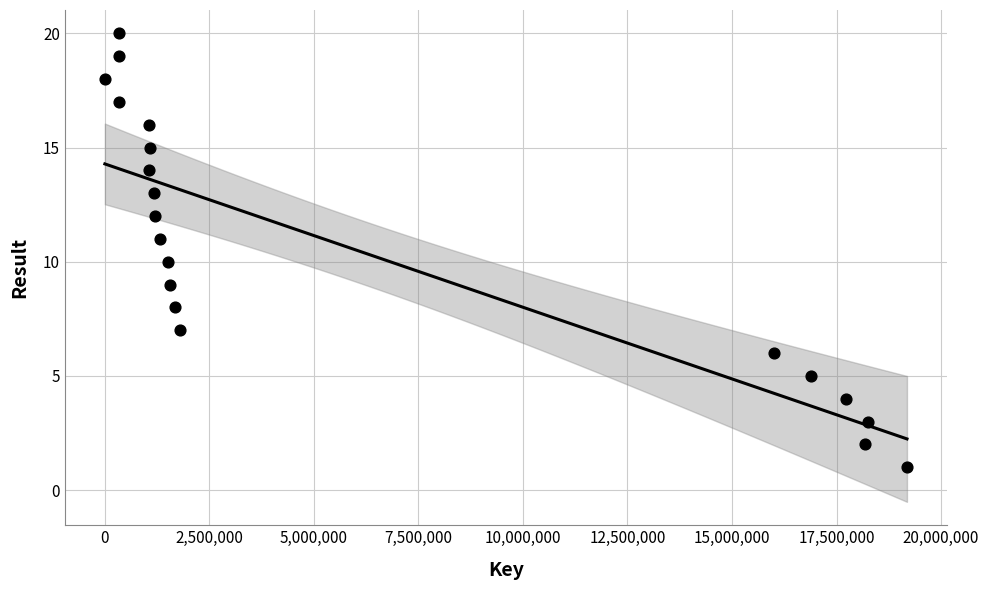

What is the range of Y values (max minus min)?

19